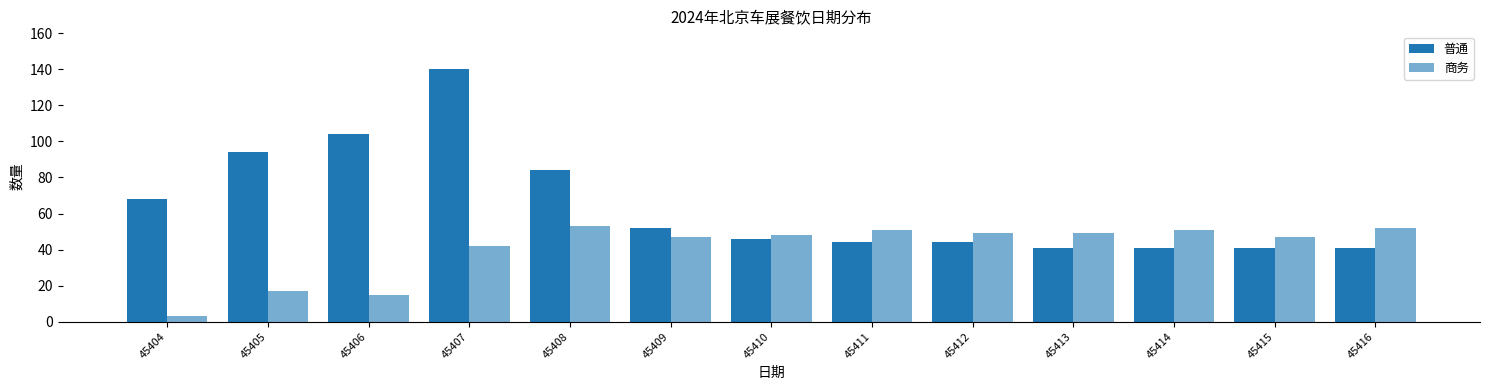

List the labels in order of 普通 value, smallest first.

45413, 45414, 45415, 45416, 45411, 45412, 45410, 45409, 45404, 45408, 45405, 45406, 45407